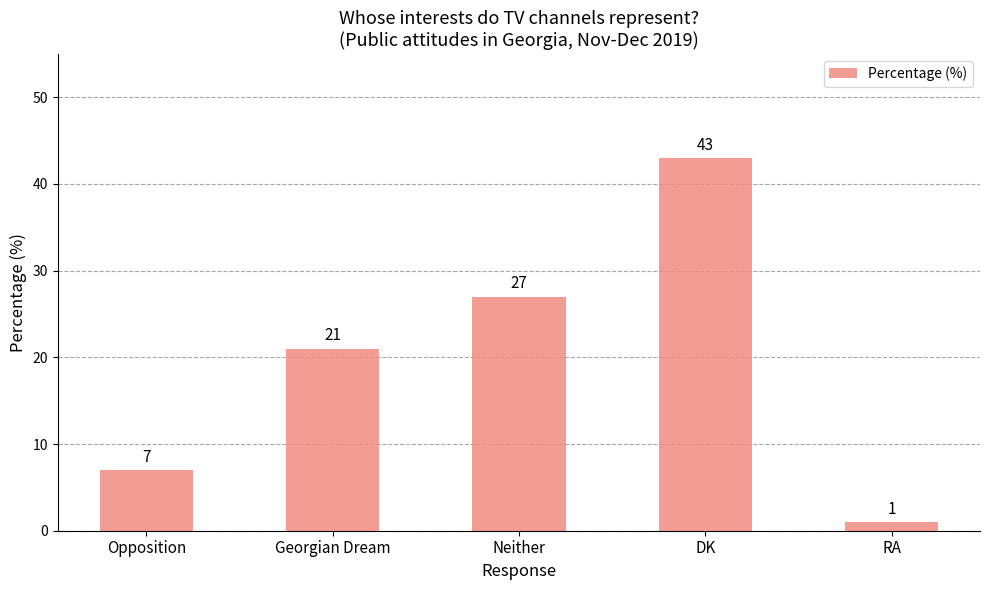

What is the approximate value at Georgian Dream, to the nearest 10?

20